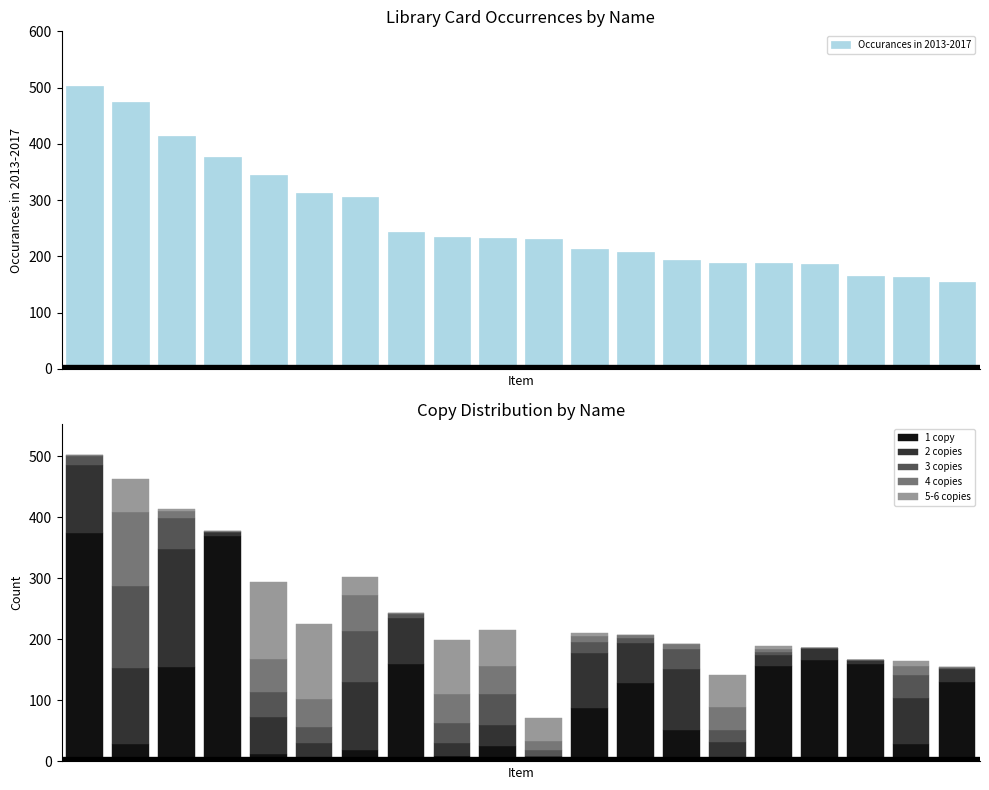

What is the average value of the 3 copies series?

29